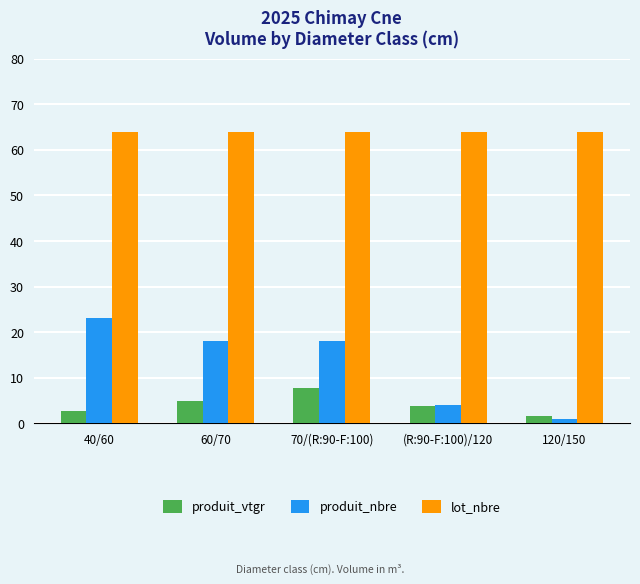

At which category does the chart reach its minimum across all series?

120/150